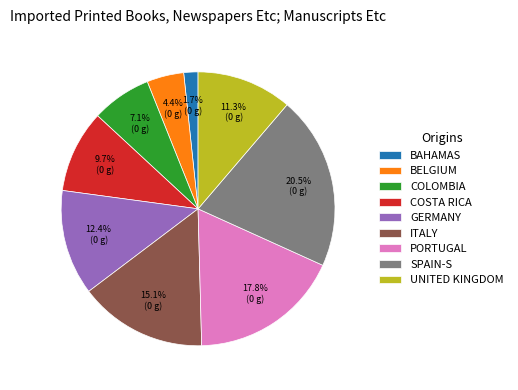

Count the number of slices in the pie.

9